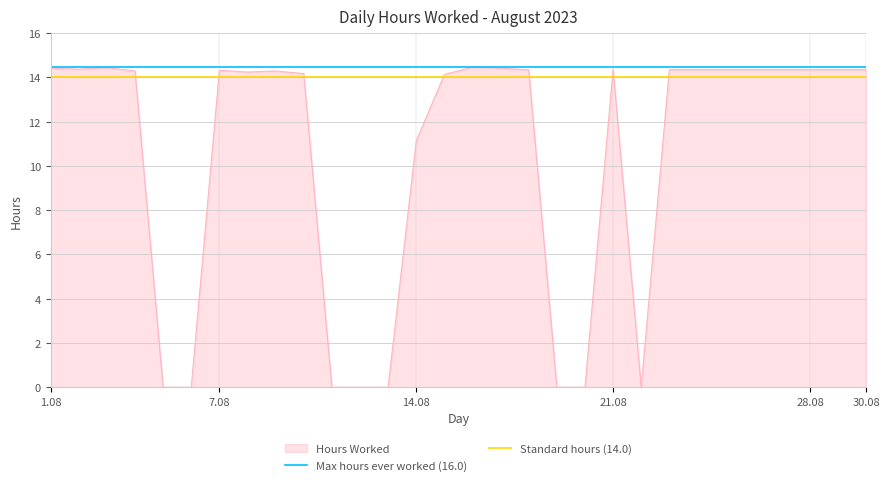

Which series has the widest spread of values?

Hours Worked